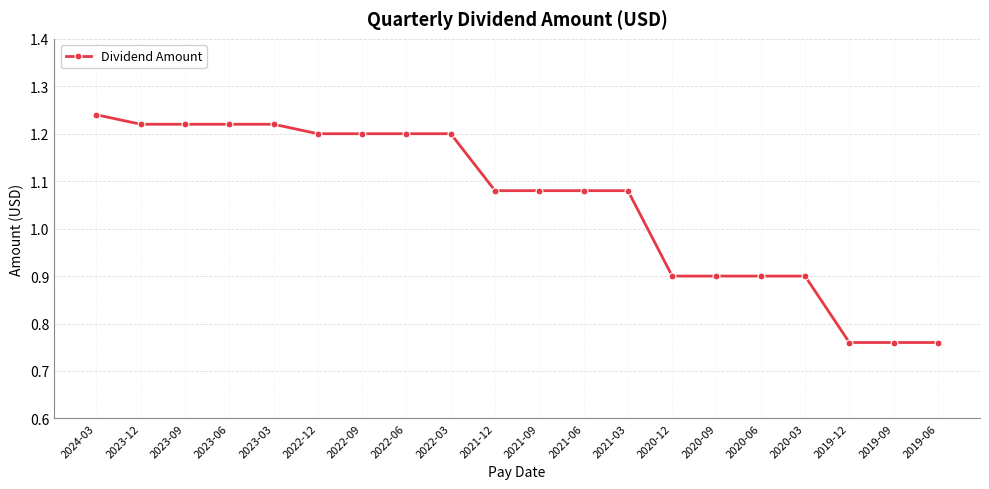

What is the label of the 20th point from the right?

2024-03